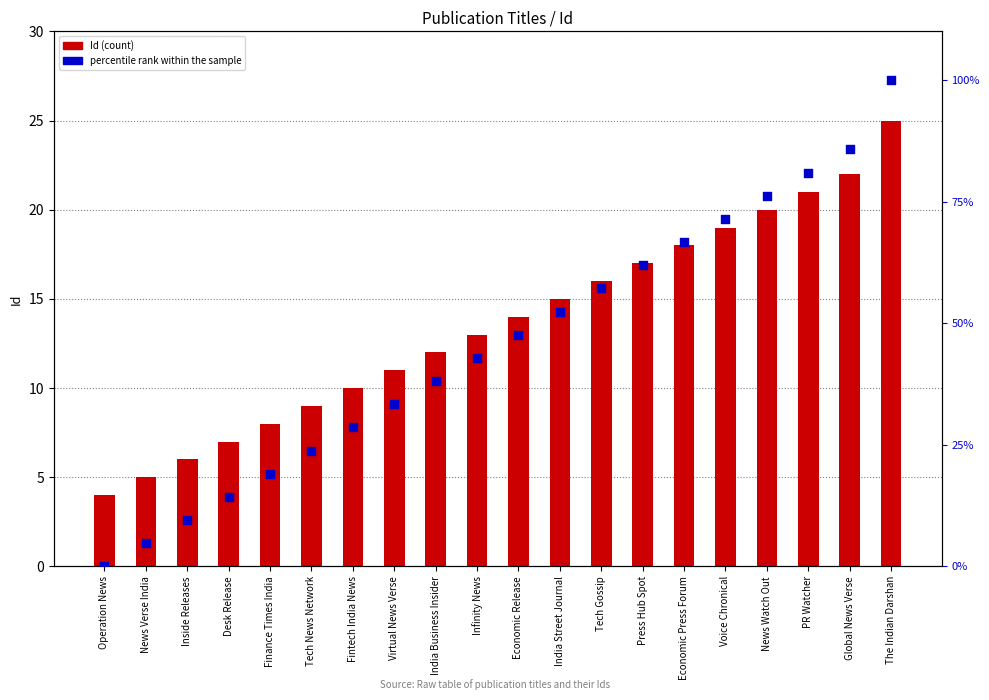

What is the total value across all series at Tech Gossip?

73.1